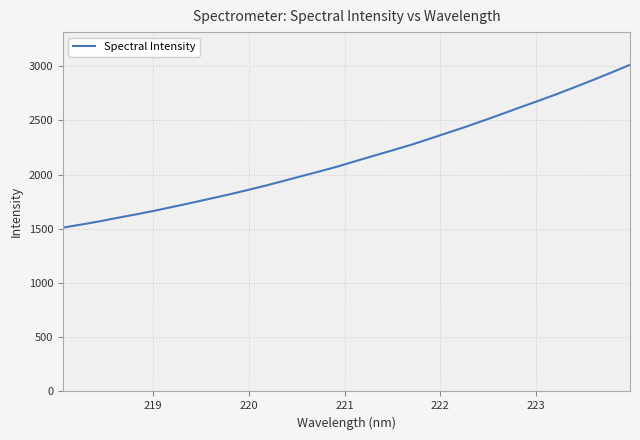

How many lines are shown in the chart?

1